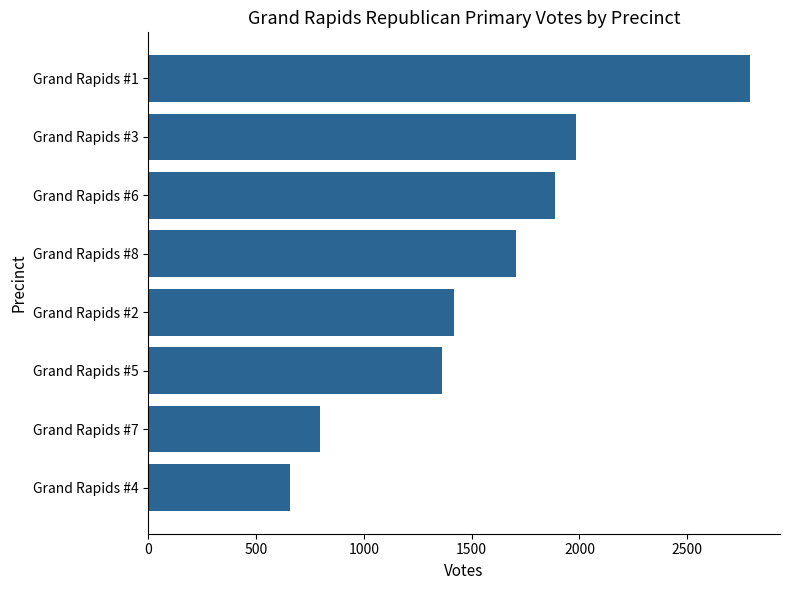

What is the difference between the second highest and minimum values?

1327